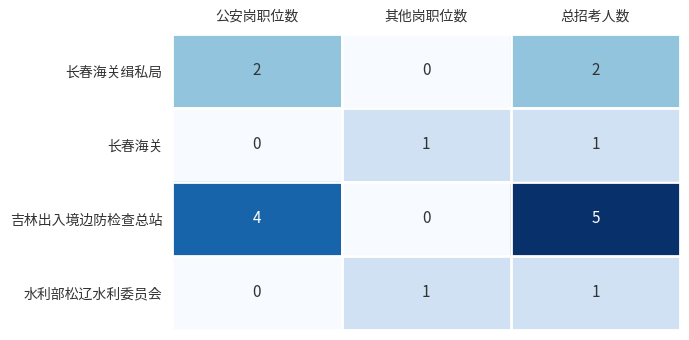

Is it true that 长春海关 equals -1 at 公安岗职位数?

False